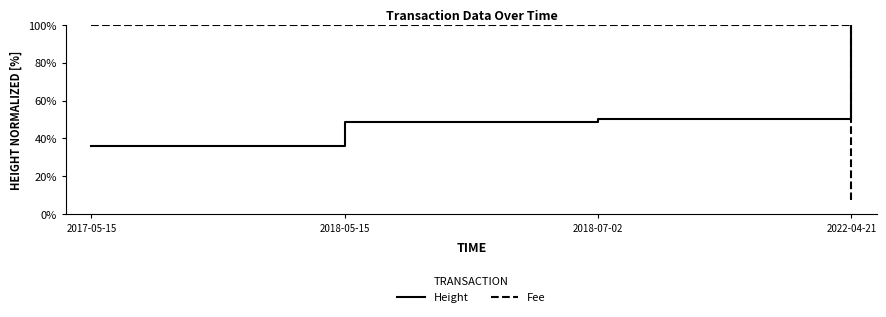

What is the sum of all Fee values?

307.4